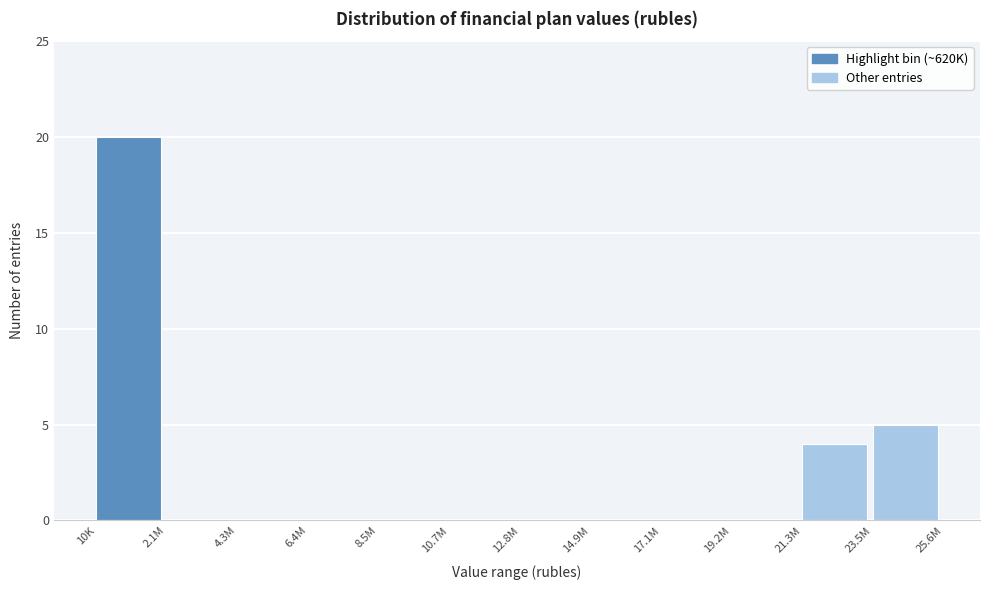

Reading left to right, what are all the values shown in this chart?

10K=20	2.1M=0	4.3M=0	6.4M=0	8.5M=0	10.7M=0	12.8M=0	14.9M=0	17.1M=0	19.2M=0	21.3M=4	23.5M=5